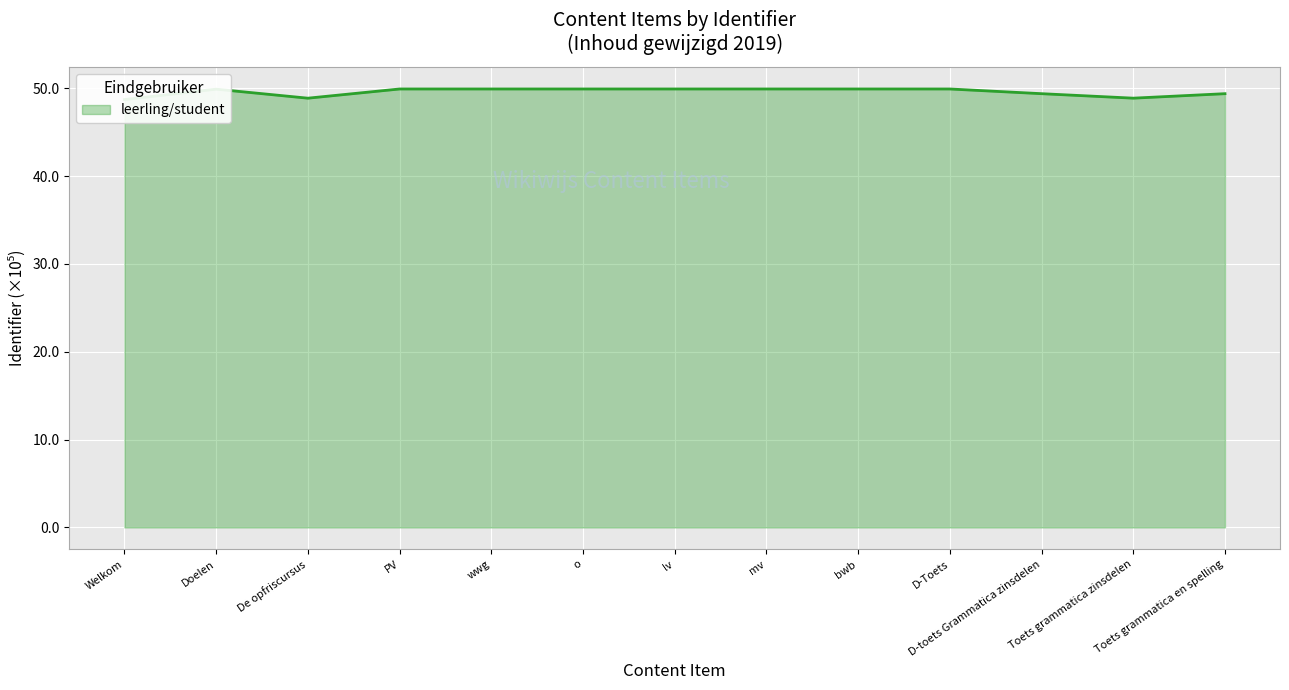

What is the ratio of the value at o to the value at D-toets Grammatica zinsdelen?

1.0